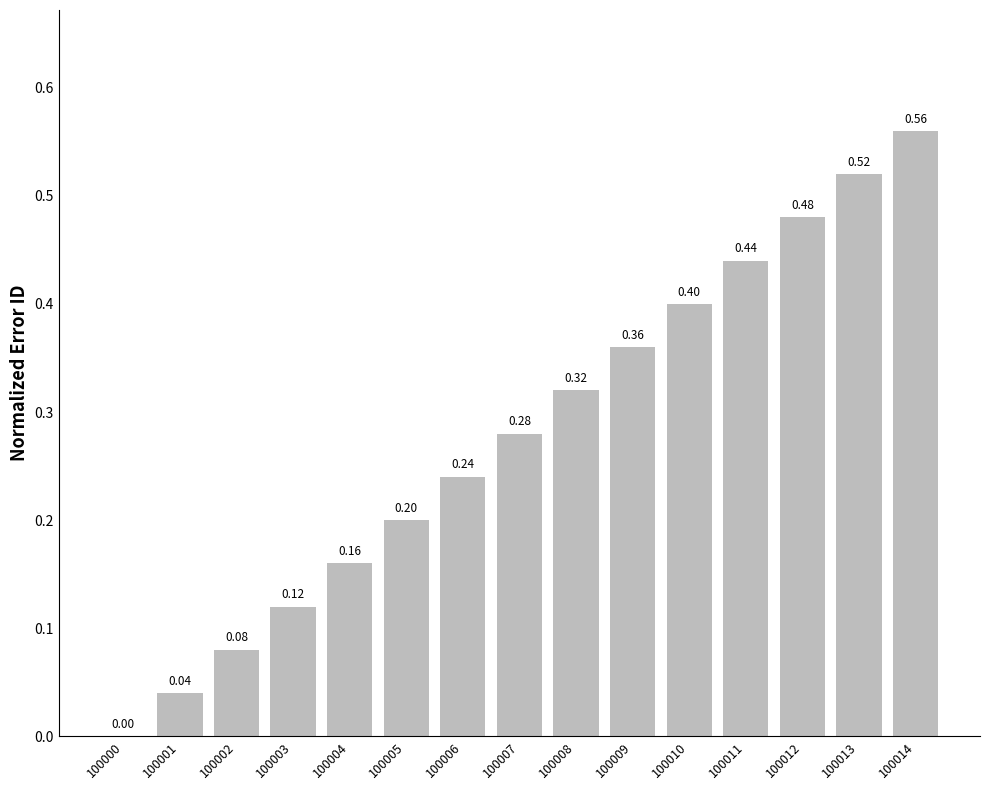

Which has a higher value, 100002 or 100011?

100011